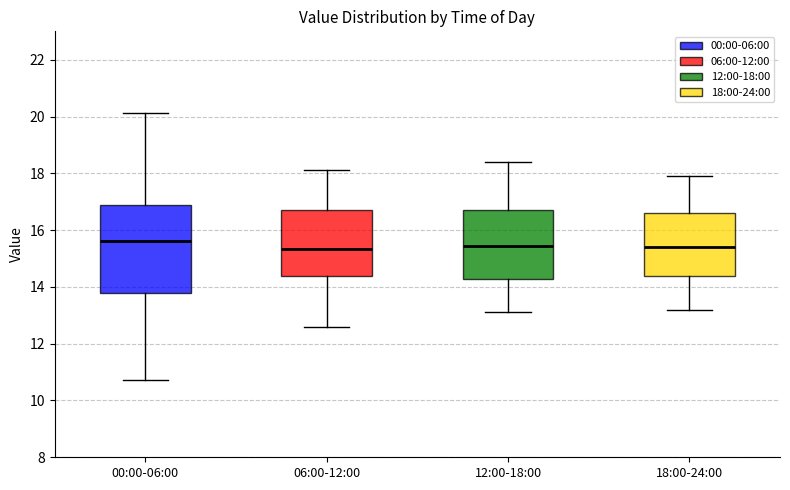

Reading left to right, transcribe this box plot: for each box, give where its median line is, the range the box spans, and where its two whiskers end, as read against the y-axis. The values are not printed on the chart, so give them approximately, as read against the axis.

00:00-06:00: median 15.6, box 13.8 to 16.8, whiskers 10.8 to 20.2
06:00-12:00: median 15.4, box 14.4 to 16.8, whiskers 12.6 to 18.2
12:00-18:00: median 15.4, box 14.2 to 16.8, whiskers 13.2 to 18.4
18:00-24:00: median 15.4, box 14.4 to 16.6, whiskers 13.2 to 18.0